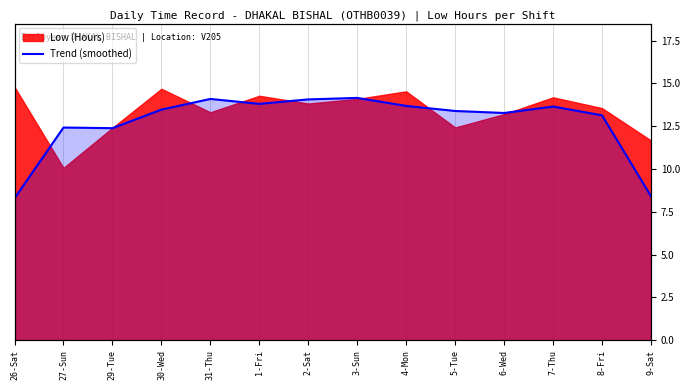

Which category has the lowest value across all series?

26-Sat